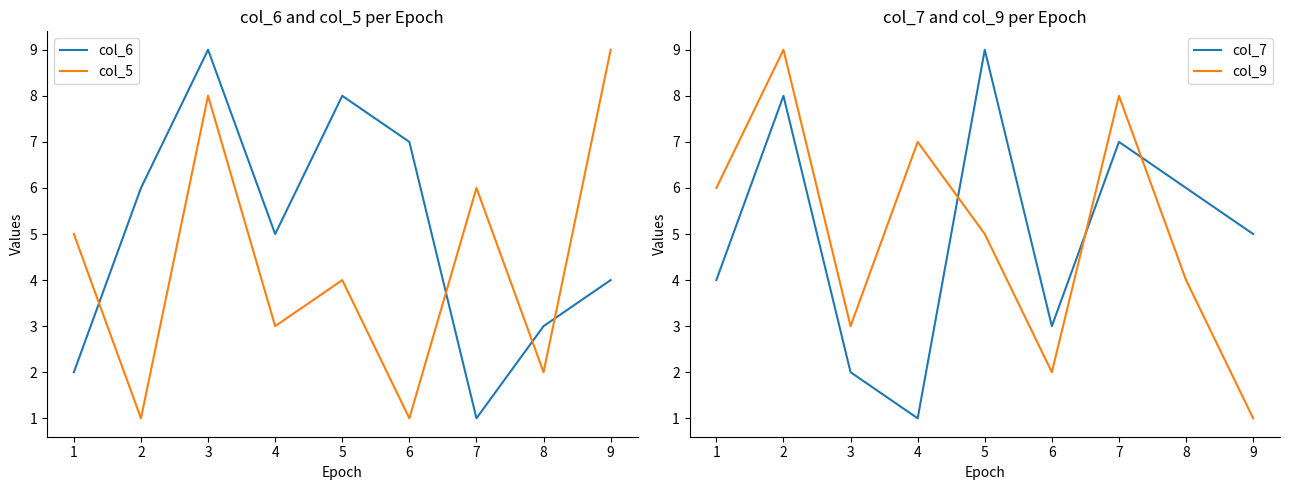

Is it true that col_7 equals 11 at 6?

False